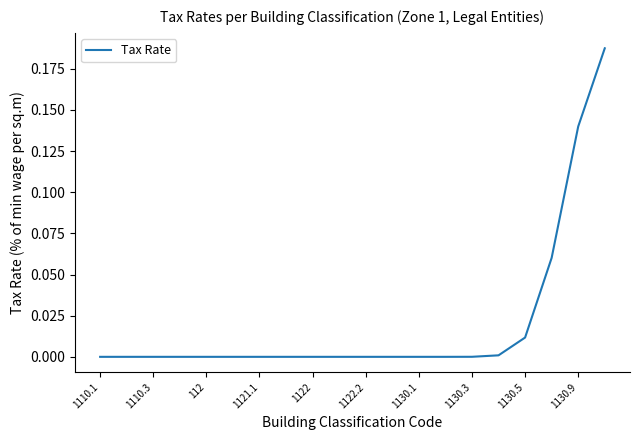

How many lines are shown in the chart?

1